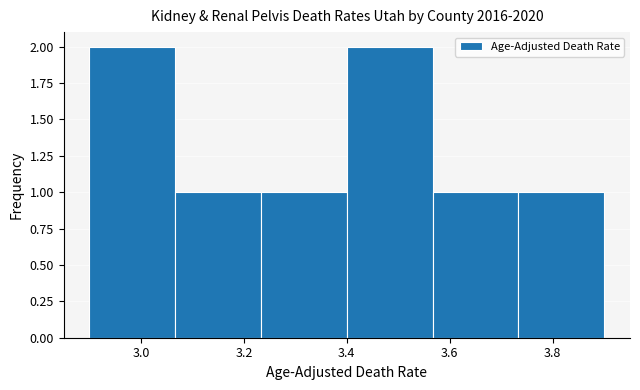

What is the height of the bar covering 3.56 to 3.74 on the x-axis? Neither the bar edges nor the heights are printed on the chart, so give them approximately, as read against the axes.

1